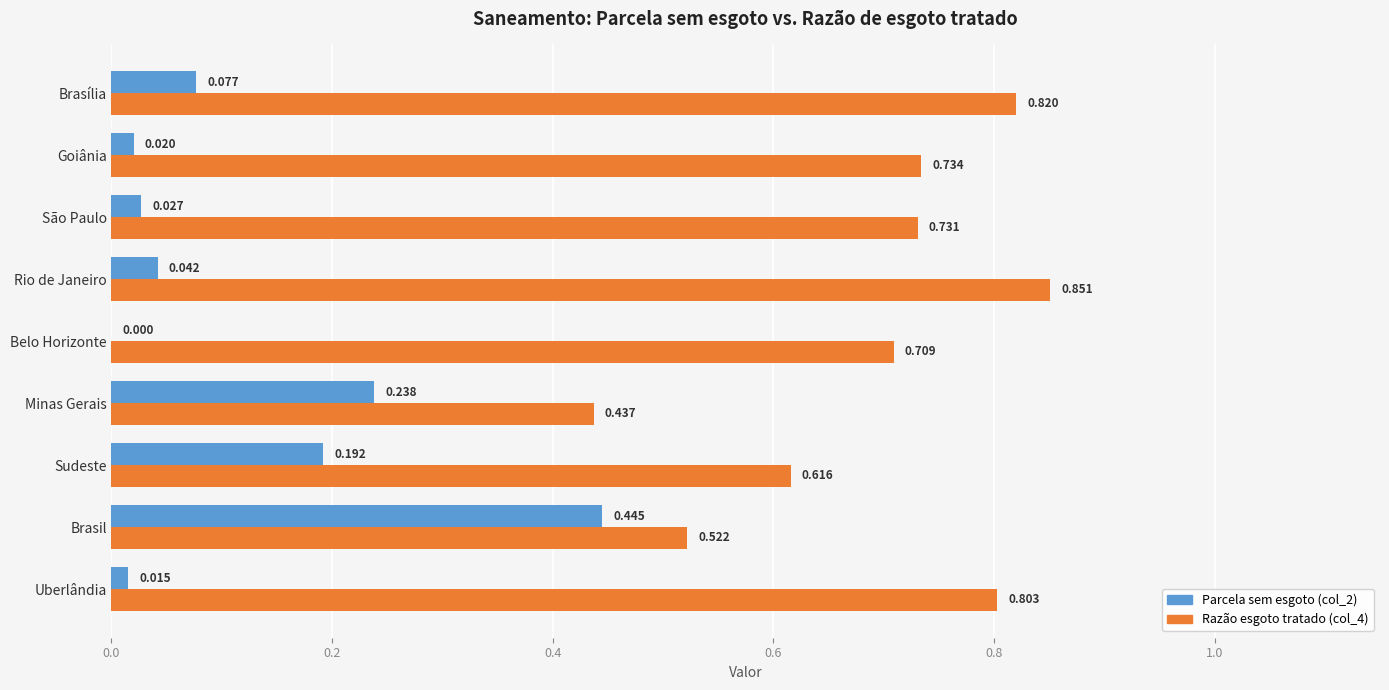

Which label corresponds to the largest value in the chart?

Rio de Janeiro